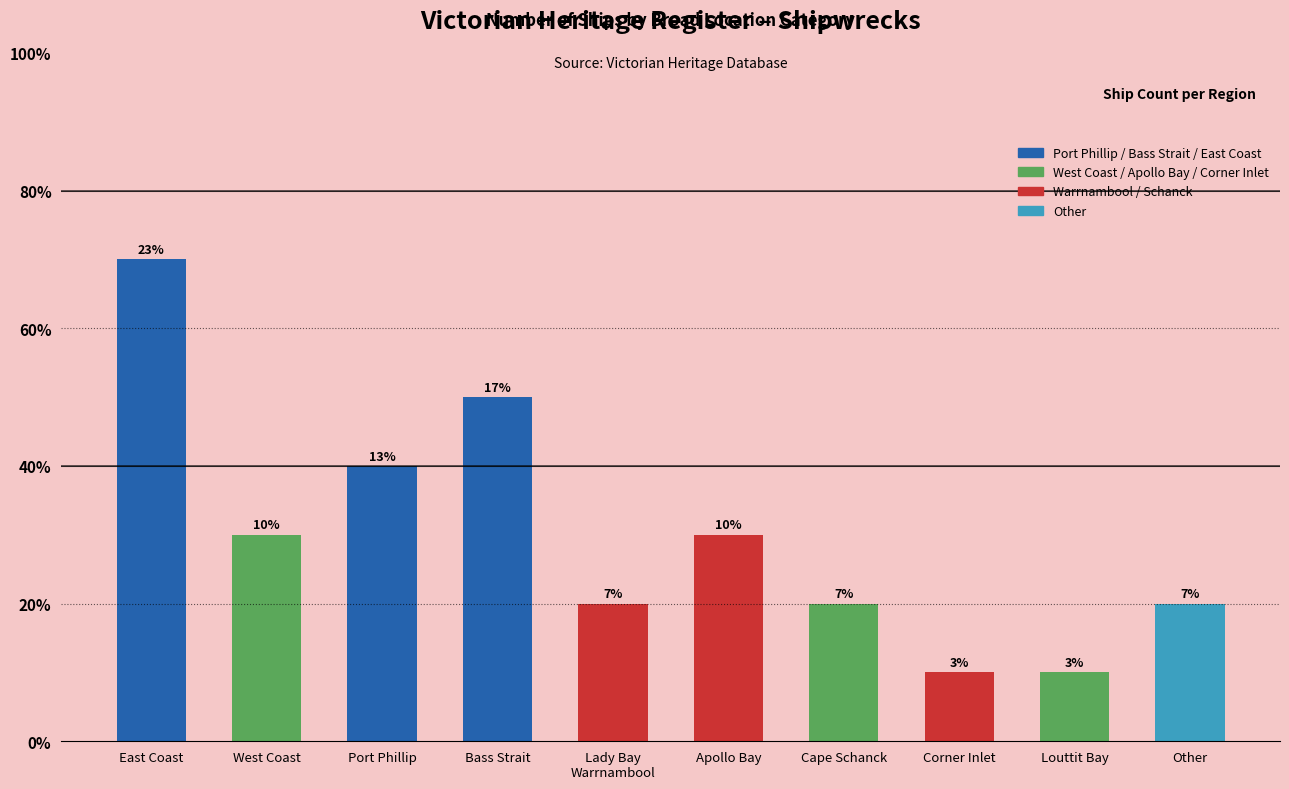

Rank the categories by value from highest to lowest.

East Coast, Bass Strait, Port Phillip, West Coast, Apollo Bay, Lady Bay
Warrnambool, Cape Schanck, Other, Corner Inlet, Louttit Bay